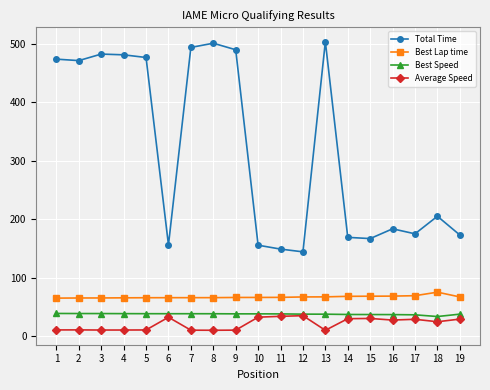

What is the value of the Best Speed point at the 18th from the left?

33.5